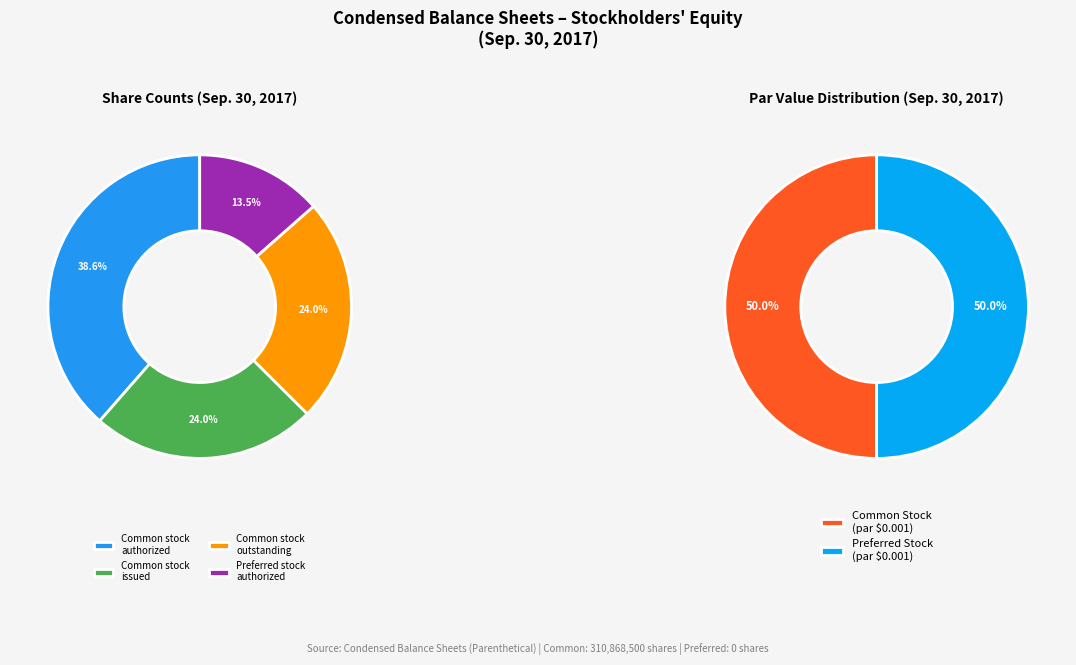

Is there any slice that represents more than half of the pie?

No